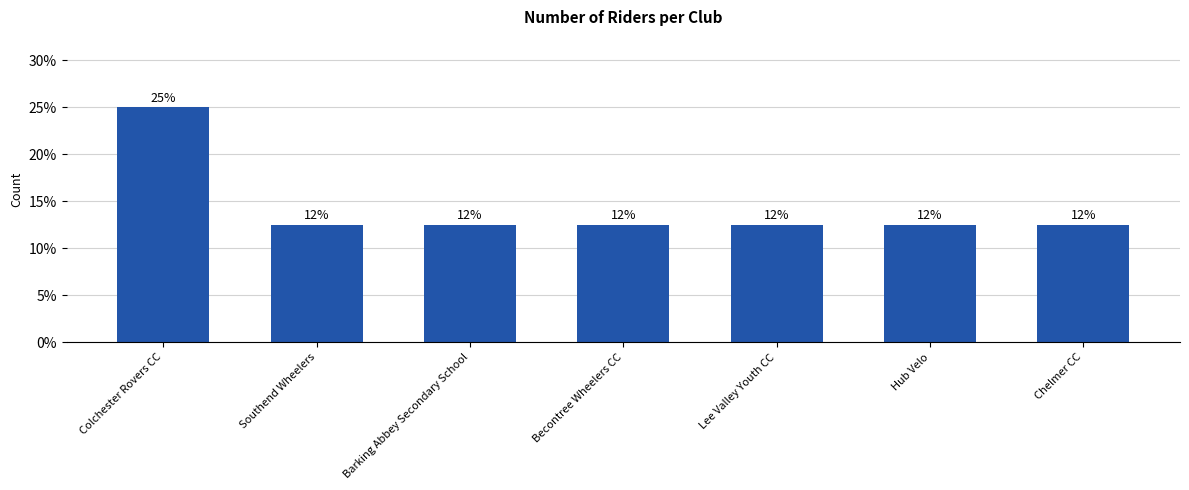

Does the chart contain any negative values?

No